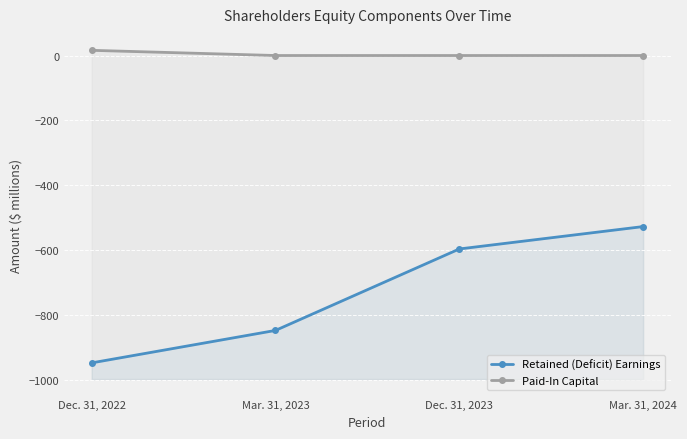

Reading left to right, list all the values displayed in this chart.

Retained (Deficit) Earnings: Dec. 31, 2022=-947	Mar. 31, 2023=-847	Dec. 31, 2023=-596	Mar. 31, 2024=-527
Paid-In Capital: Dec. 31, 2022=16	Mar. 31, 2023=0	Dec. 31, 2023=0	Mar. 31, 2024=0